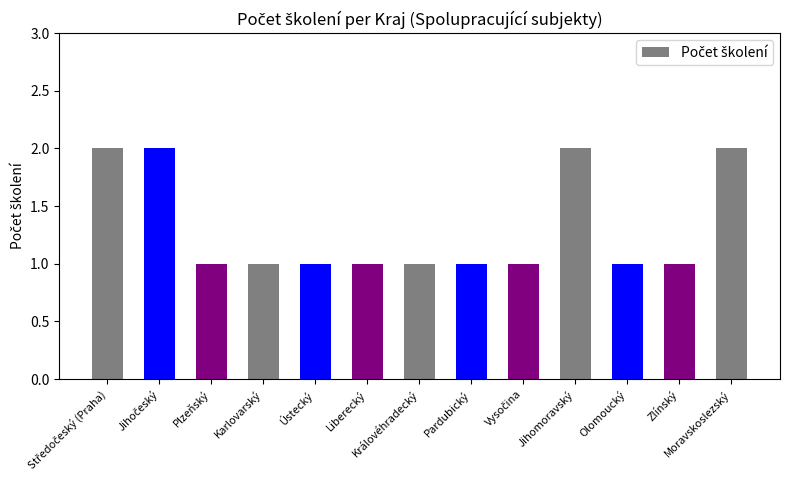

What is the average value?

1